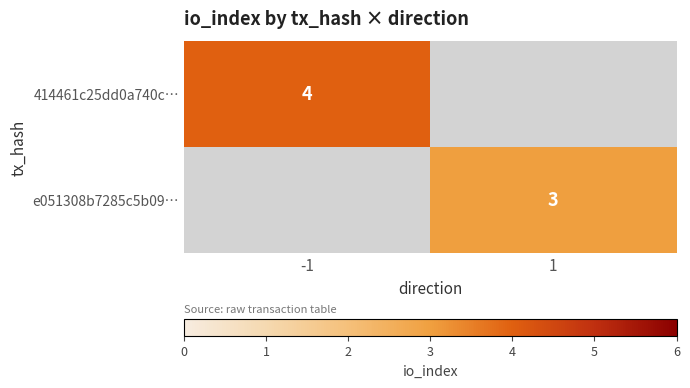

Between 1 and -1, which is larger?

-1